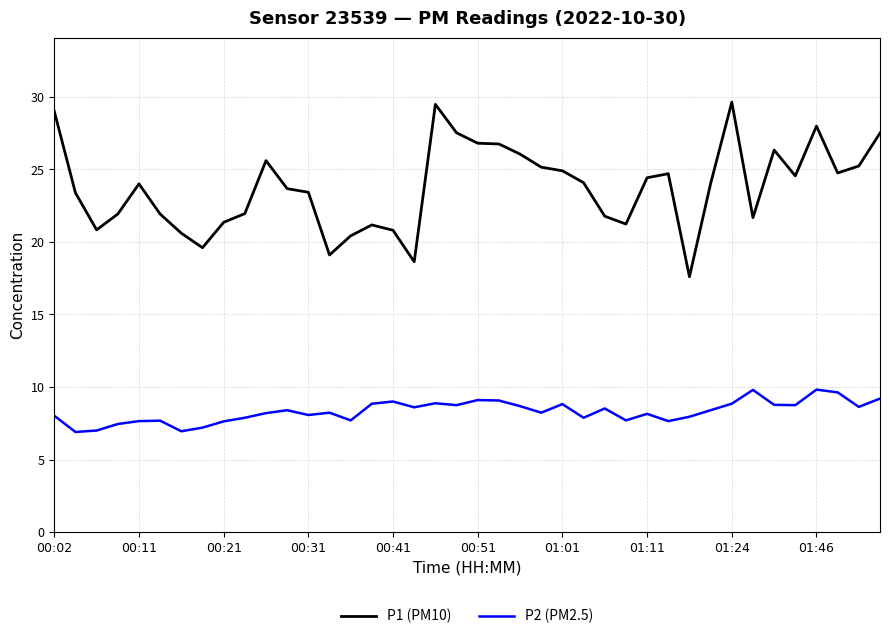

What is the difference between the maximum and minimum values in the P1 (PM10) series?

12.0